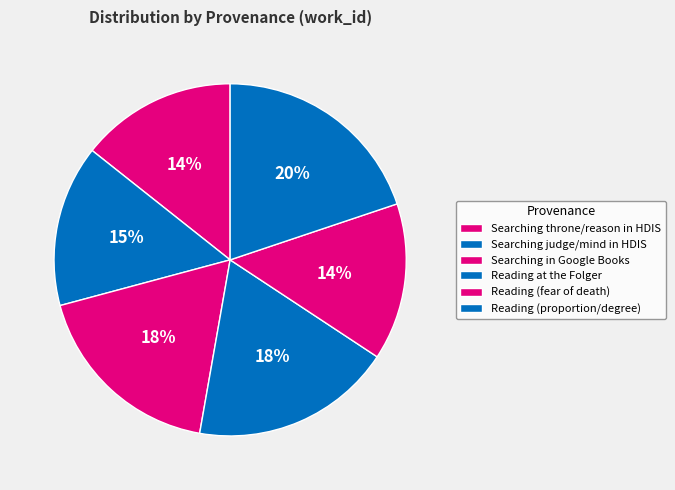

The Searching judge/mind in HDIS slice represents 15% of the pie. True or false?

True